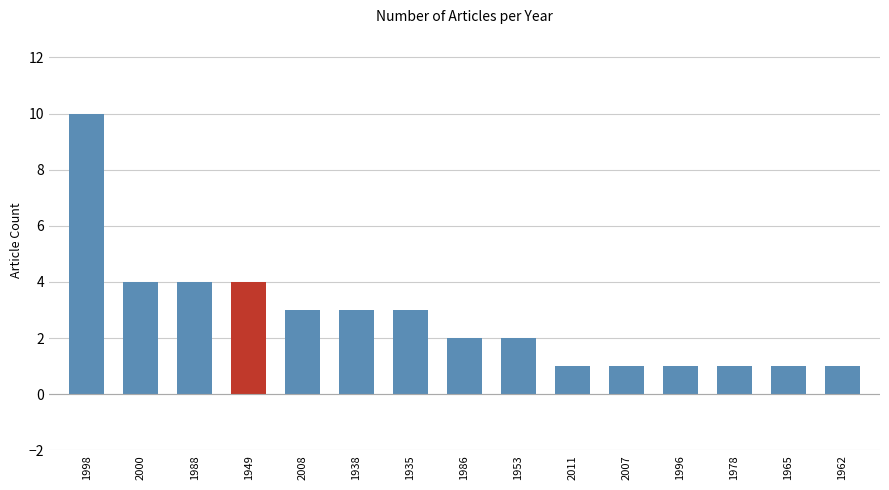

What is the difference between the second highest and second lowest values?

3